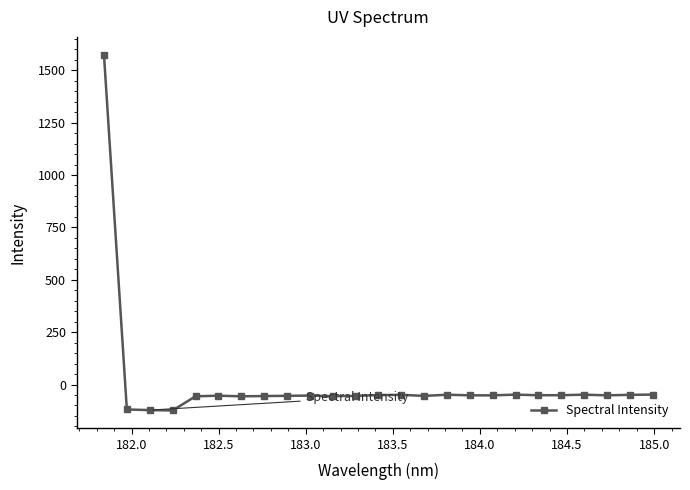

What is the minimum value shown in the chart?

-123.7